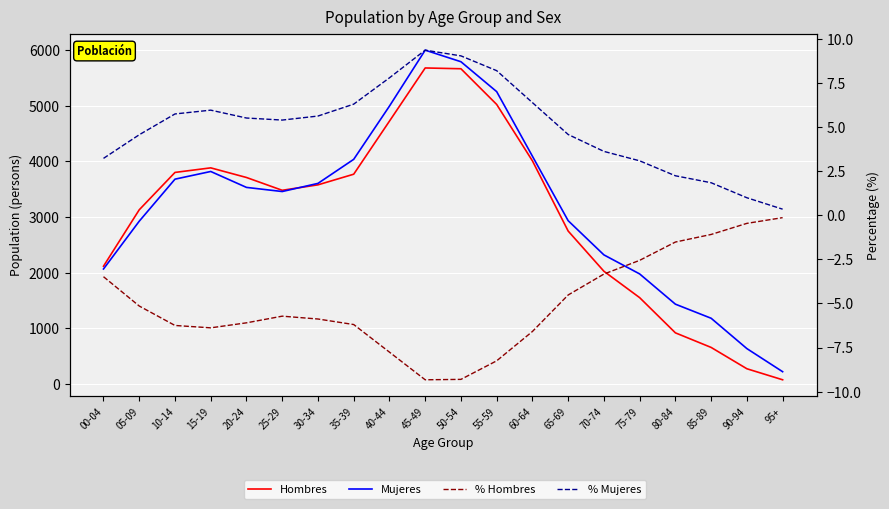

The value of Hombres at 05-09 is 3132.0. True or false?

True